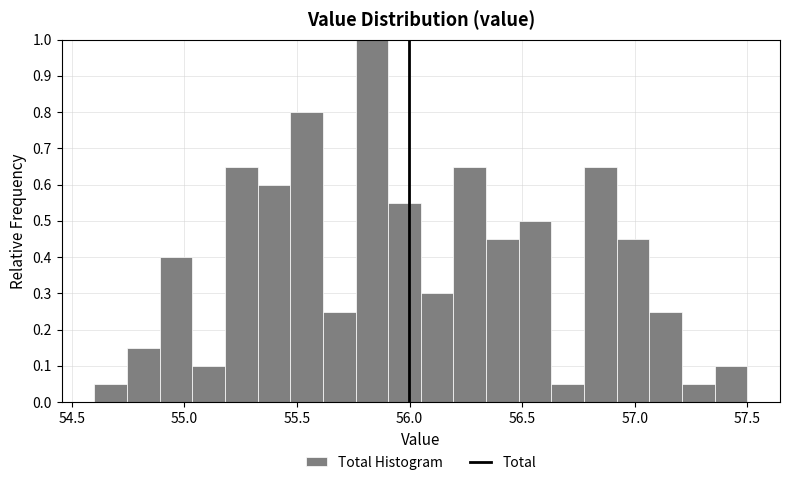

Read against the x-axis, roughly where is the centre of the tallest bar?

55.85